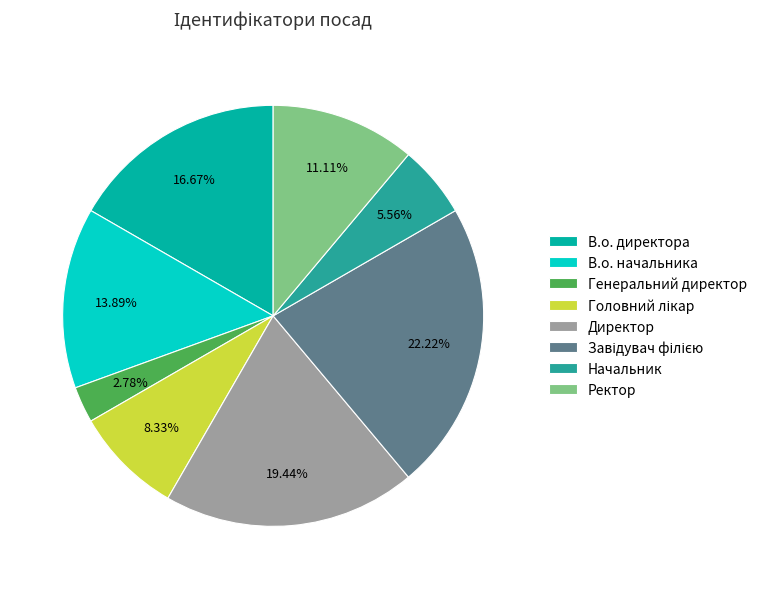

How many slices are in this pie chart?

8